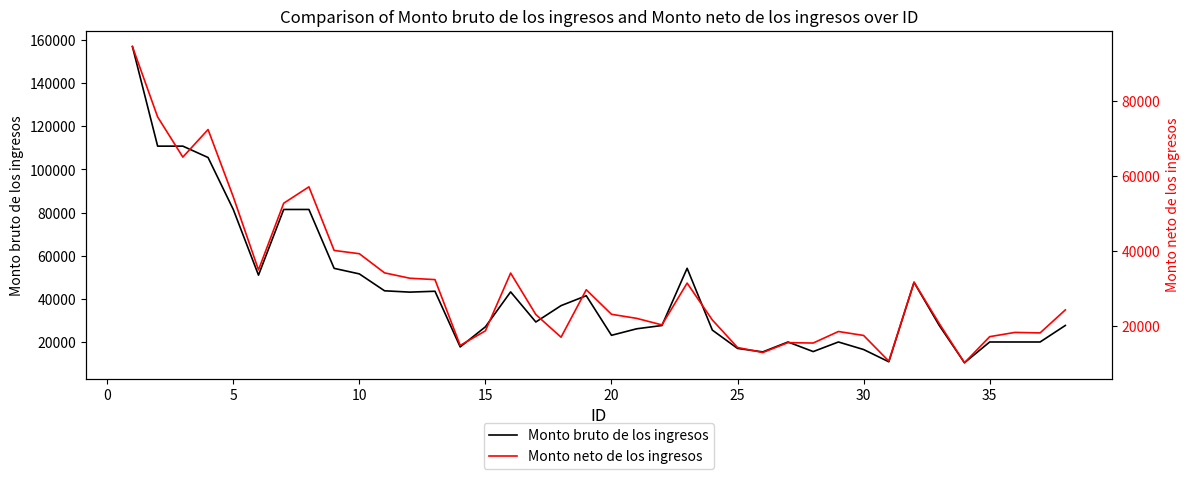

What is the lowest value of the Monto bruto de los ingresos series?

10293